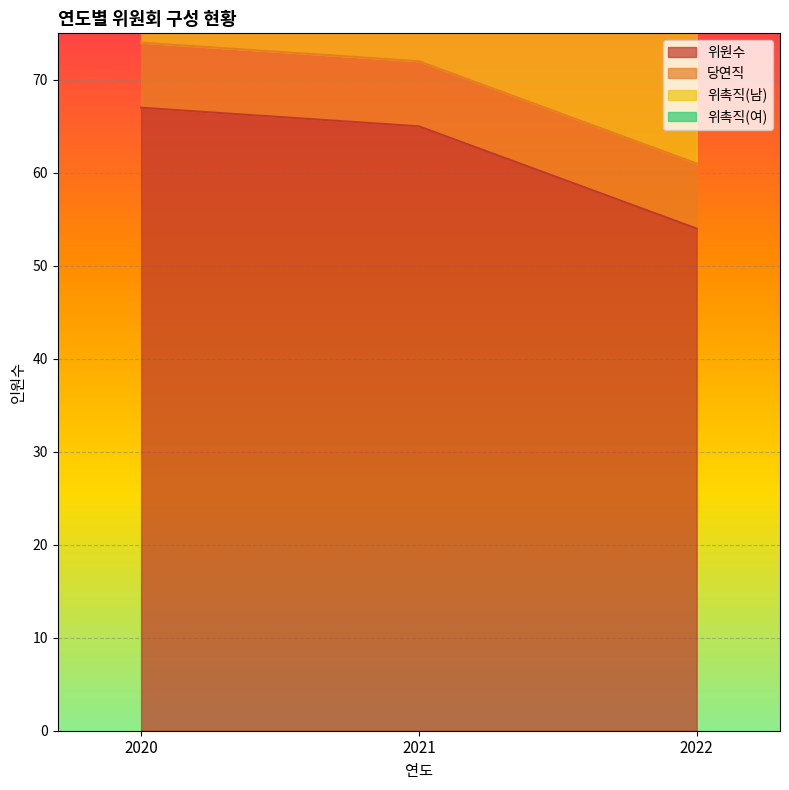

Rank the categories by 위원수 value from lowest to highest.

2022, 2021, 2020